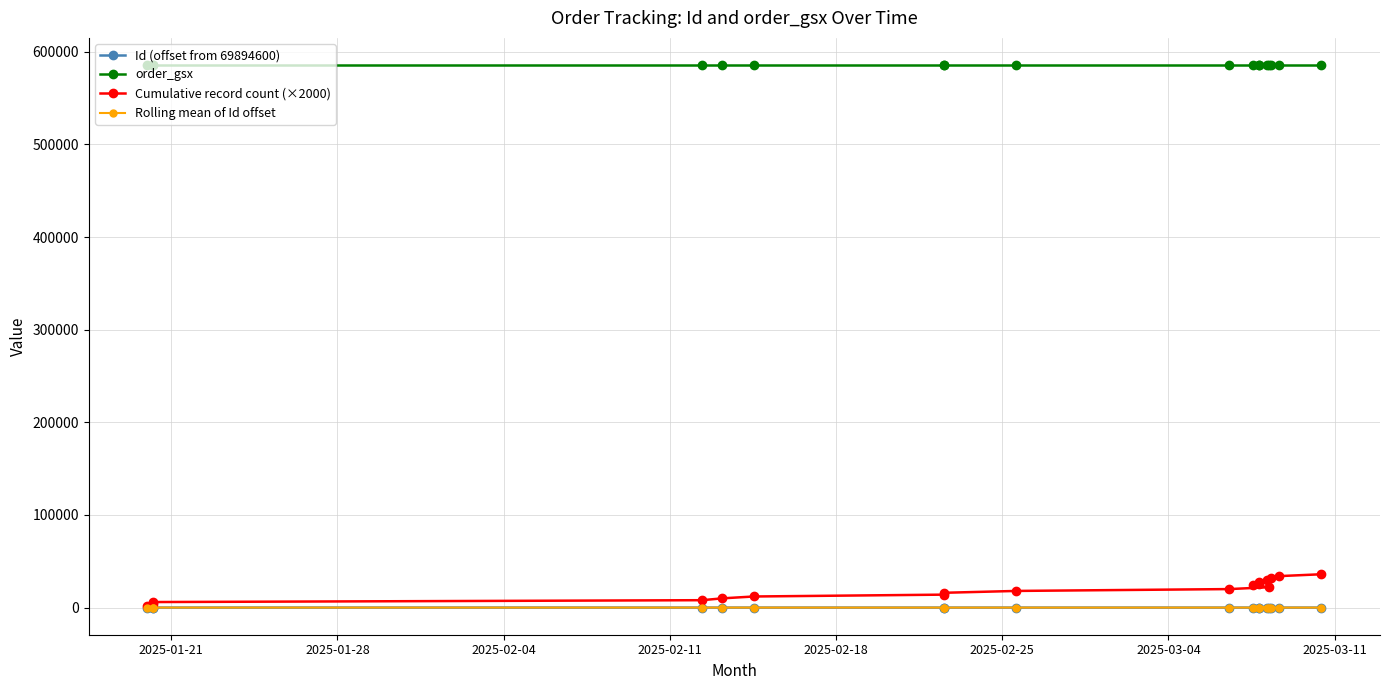

What is the difference between the maximum and minimum values in the Cumulative record count (×2000) series?

34000.0